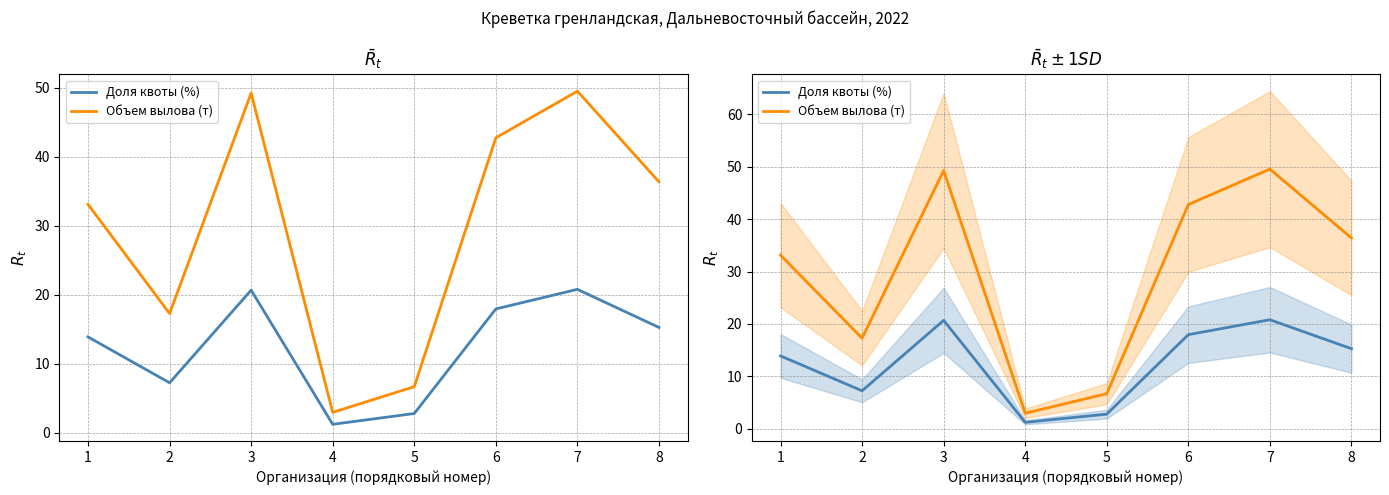

The value of Объем вылова (т) at 6 is 69.6. True or false?

False